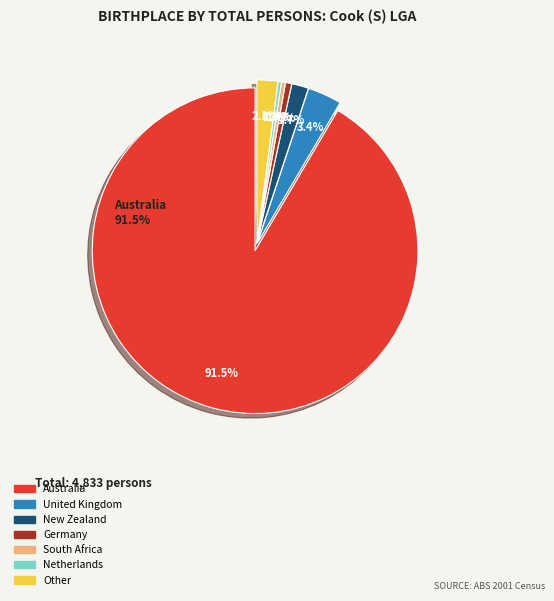

To the nearest percent, what is the difference between the largest and smallest slice percentages?

91%